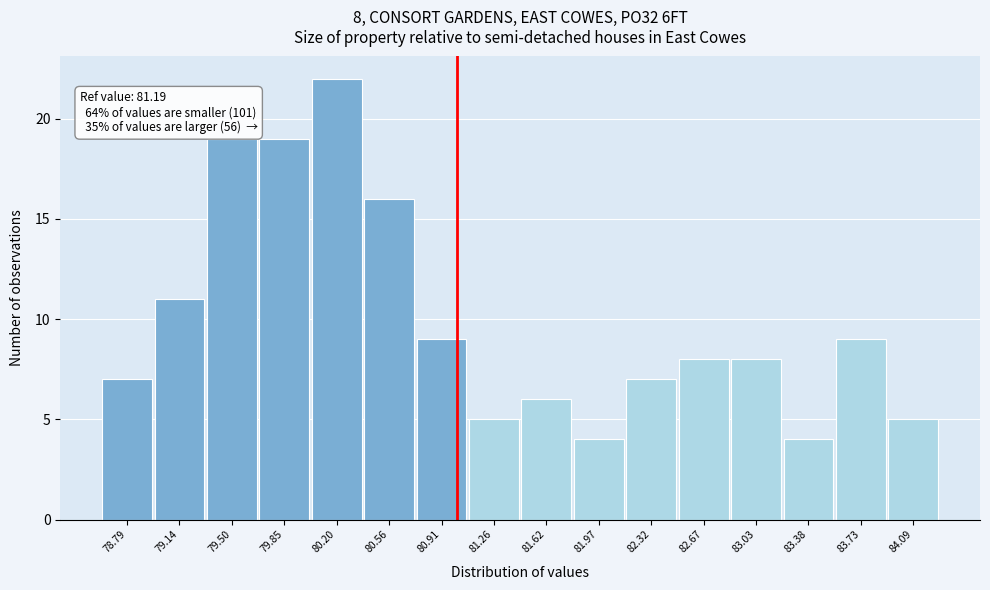

Reading right to left, extract all data points from this chart.

5	9	4	8	8	7	4	6	5	9	16	22	19	19	11	7